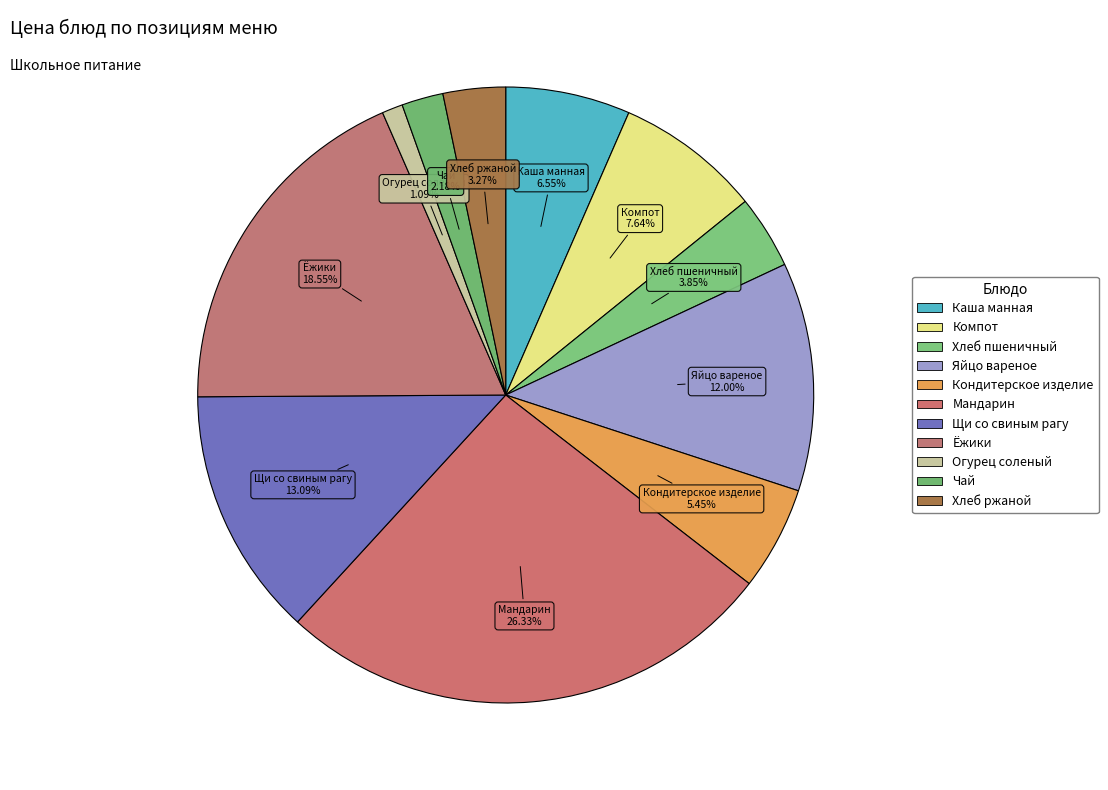

To the nearest percent, what percentage of the pie is Хлеб ржаной?

3%